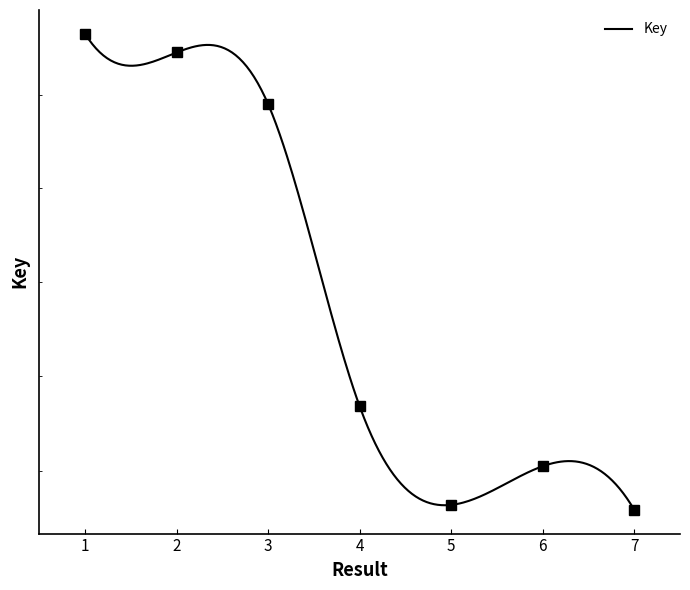

Which category has the highest value across all series?

1